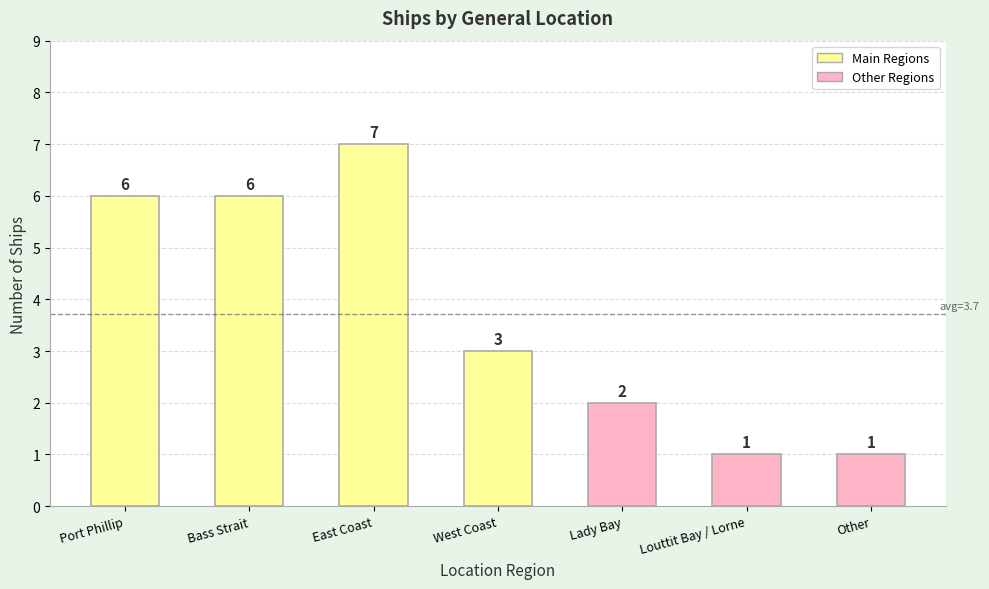

Reading right to left, list all the values displayed in this chart.

Other=1	Louttit Bay / Lorne=1	Lady Bay=2	West Coast=3	East Coast=7	Bass Strait=6	Port Phillip=6